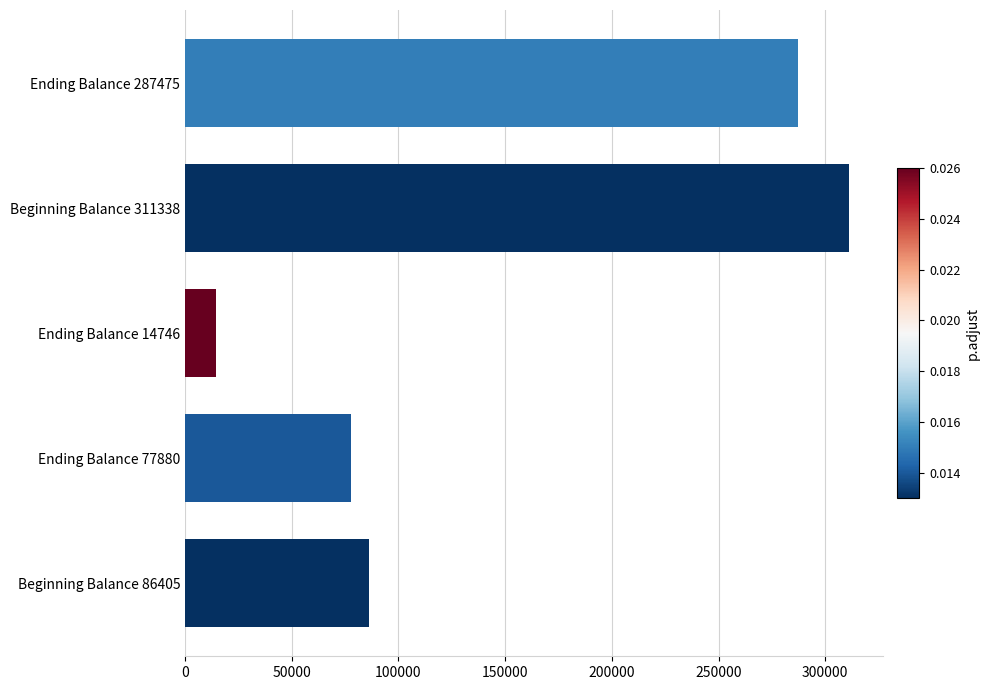

What is the difference between the second highest and minimum values?

272729